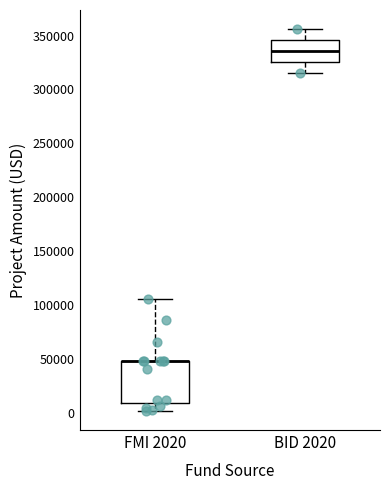

Reading left to right, transcribe this box plot: for each box, give where its median line is, the range the box spans, and where its two whiskers end, as read against the y-axis. The values are not printed on the chart, so give them approximately, as read against the axis.

FMI 2020: median 50000 (drawn on the box's upper edge), box 10000 to 50000, whiskers 0 to 105000
BID 2020: median 335000, box 325000 to 345000, whiskers 315000 to 355000